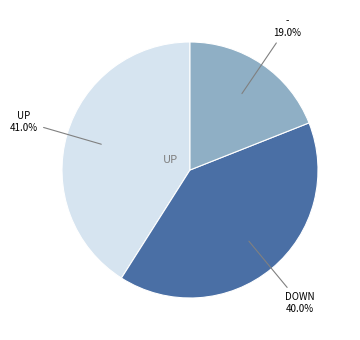

Is there a majority slice in this chart?

No